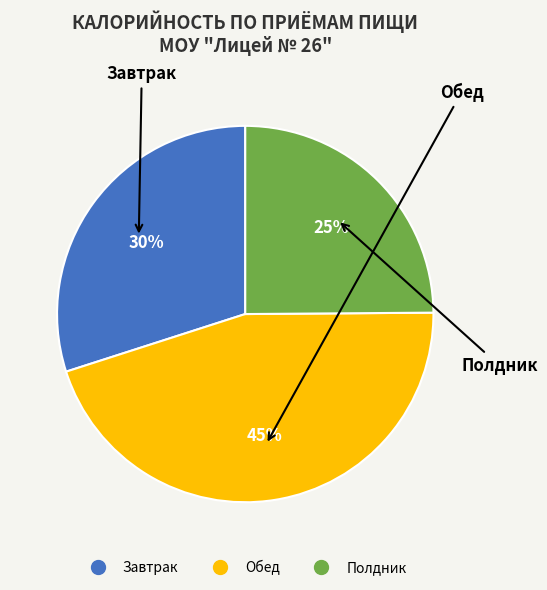

To the nearest percent, what percentage of the pie is Обед?

45%